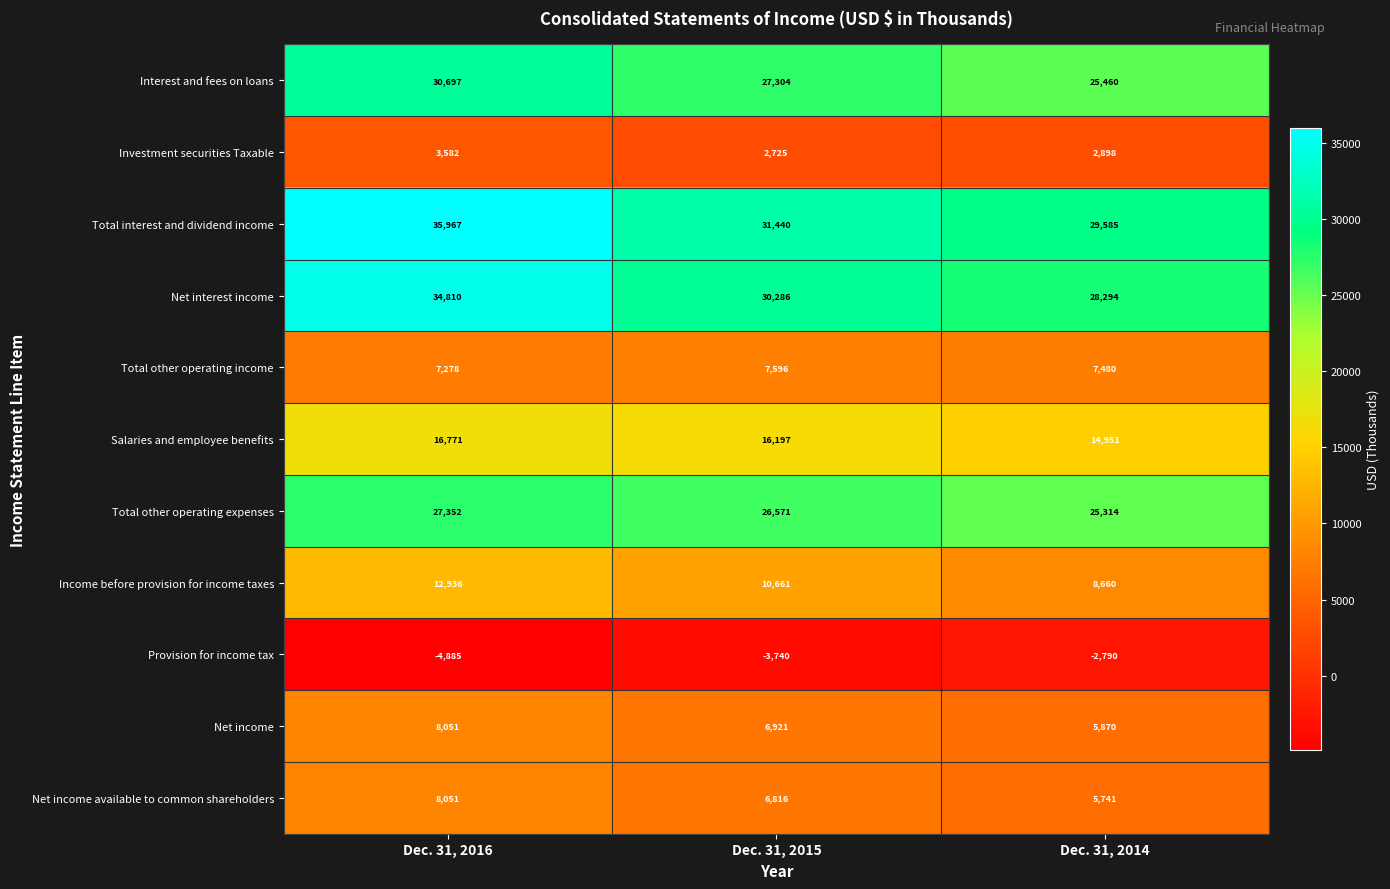

Between Dec. 31, 2016 and Dec. 31, 2015, which series saw the biggest shift?

Total interest and dividend income